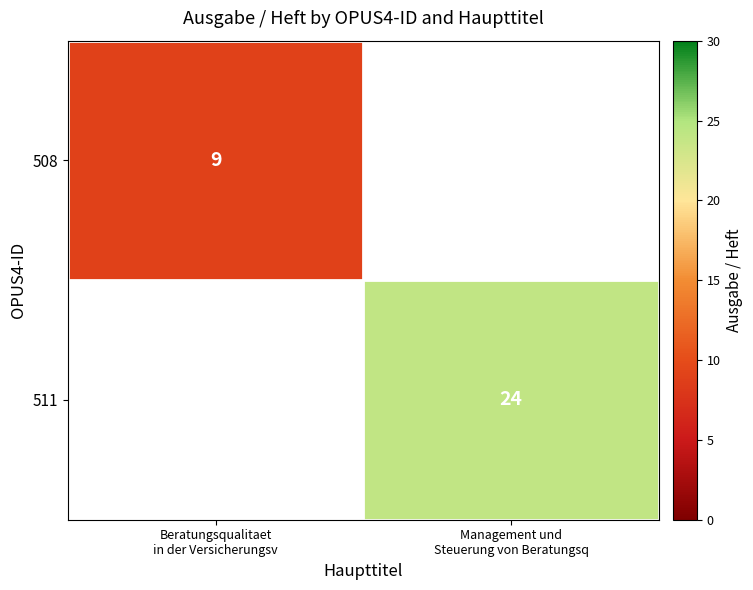

List the labels in order of 511 value, smallest first.

Beratungsqualitaet in der Versicherungsv, Management und Steuerung von Beratungsq